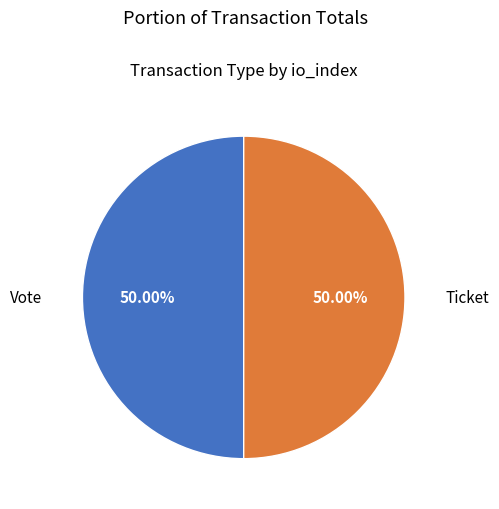

How many slices are in this pie chart?

2